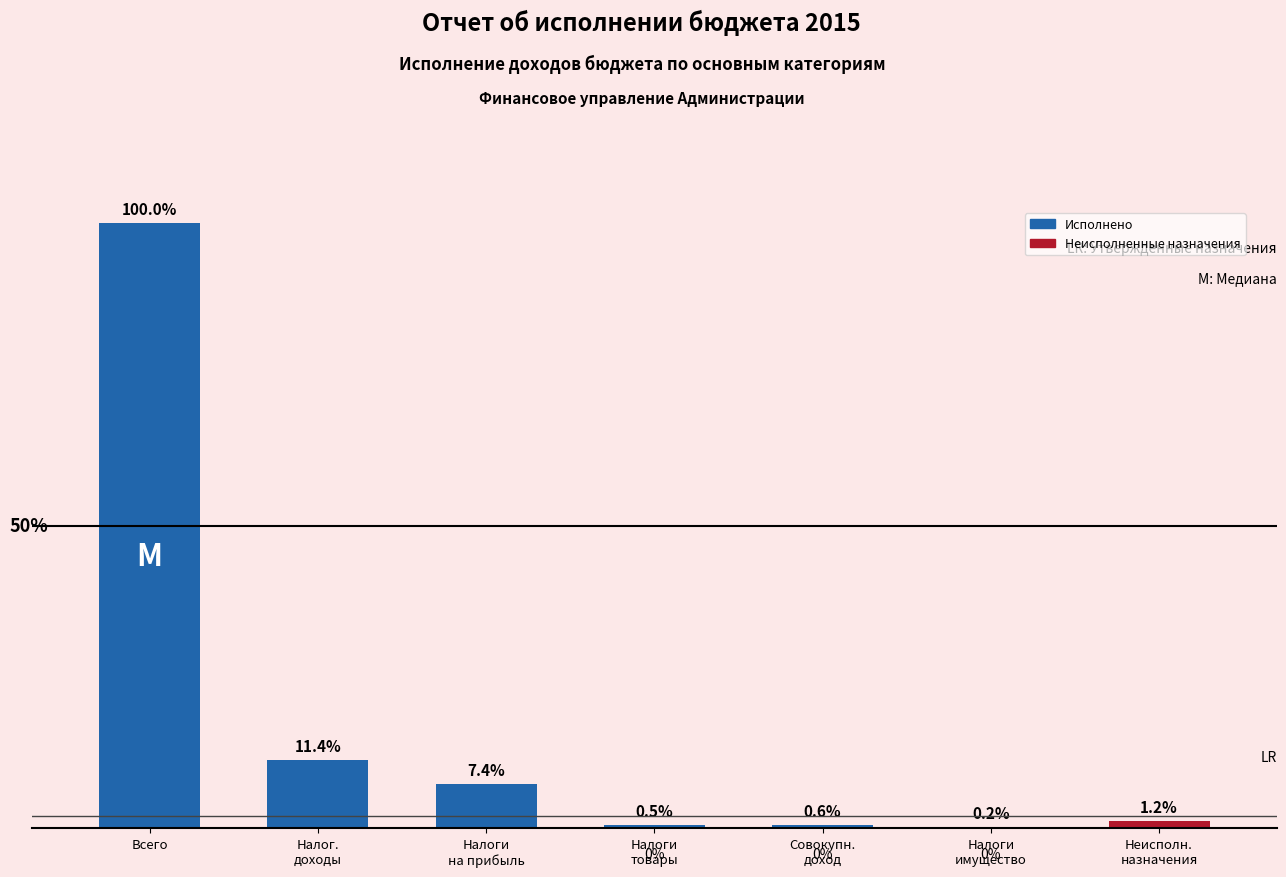

True or false: the data shows 30153649.2 at Налог.
доходы.

True